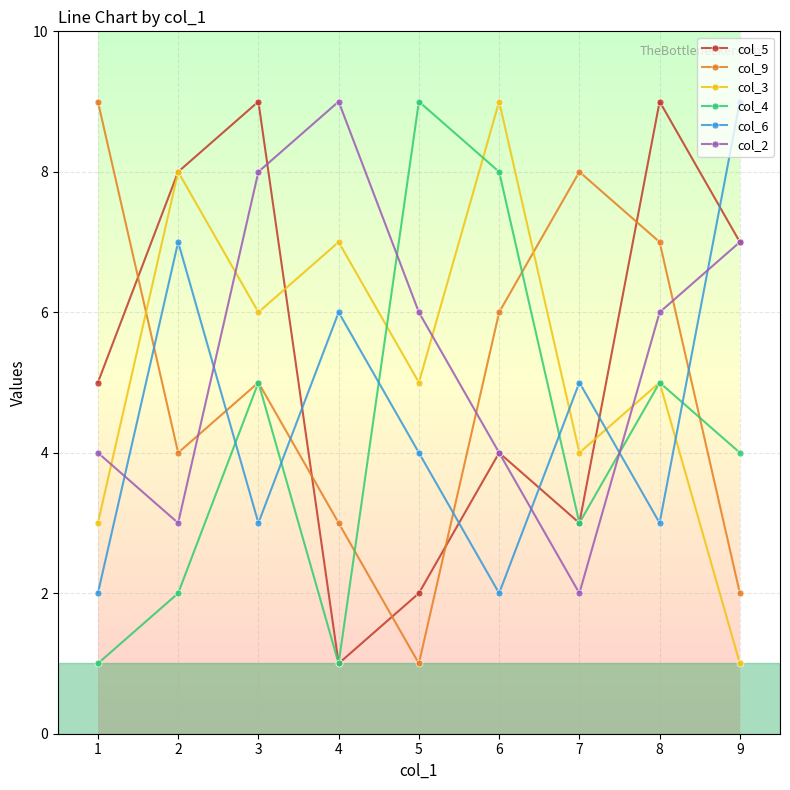

Reading left to right, list all the values displayed in this chart.

col_5: 5	8	9	1	2	4	3	9	7
col_9: 9	4	5	3	1	6	8	7	2
col_3: 3	8	6	7	5	9	4	5	1
col_4: 1	2	5	1	9	8	3	5	4
col_6: 2	7	3	6	4	2	5	3	9
col_2: 4	3	8	9	6	4	2	6	7